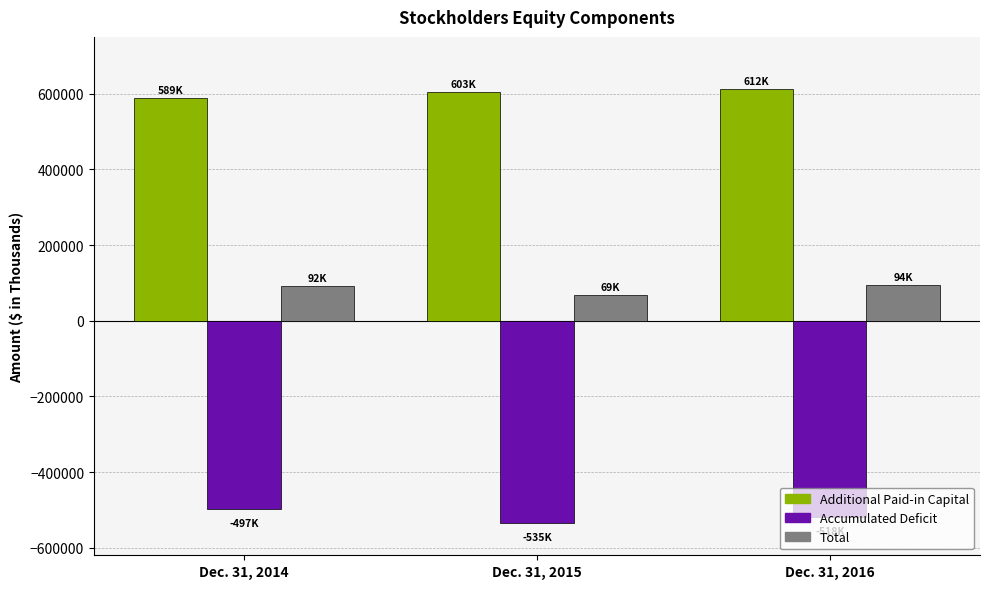

What is the minimum value for Additional Paid-in Capital?

589272